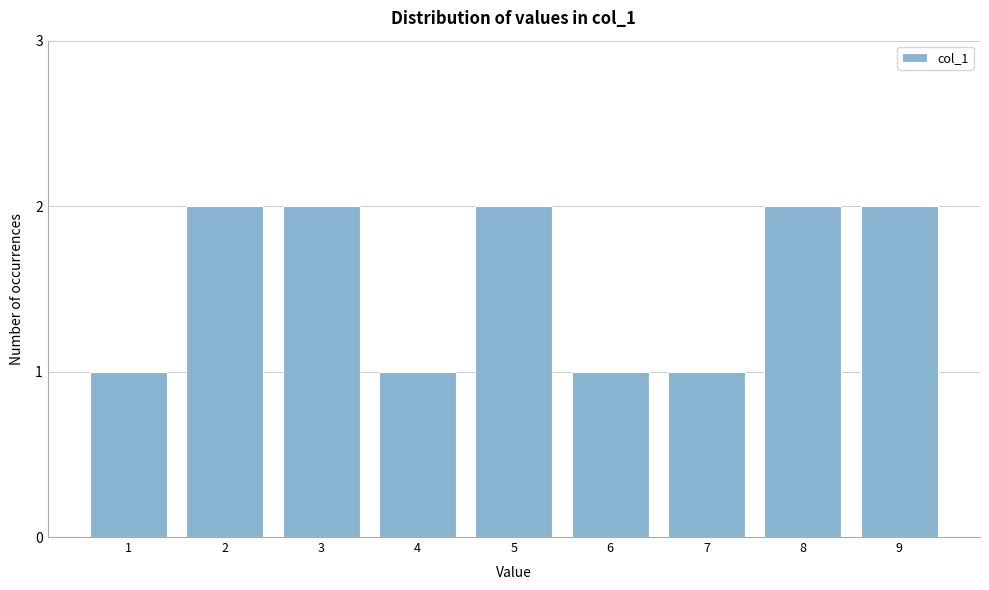

Reading left to right, transcribe all the data shown in this chart.

1	2	2	1	2	1	1	2	2